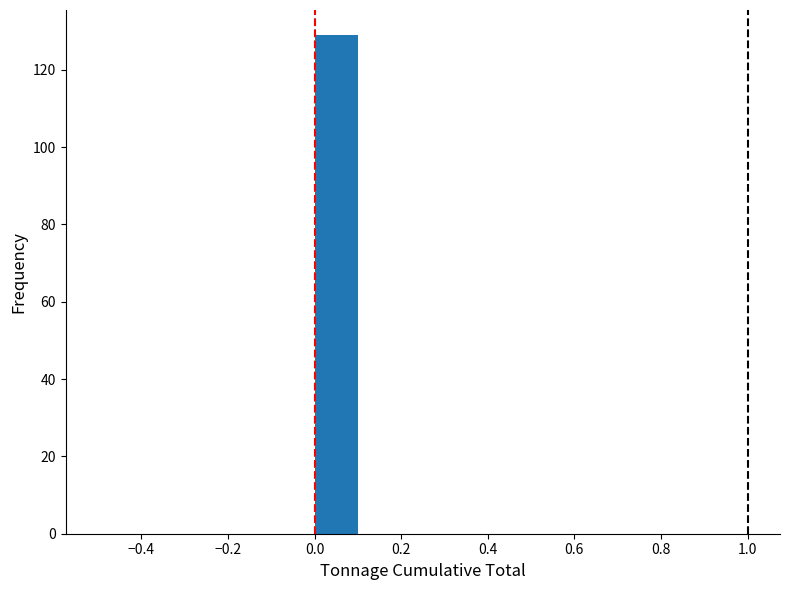

Over which range of the x-axis is the bar tallest?

0.0 to 0.1